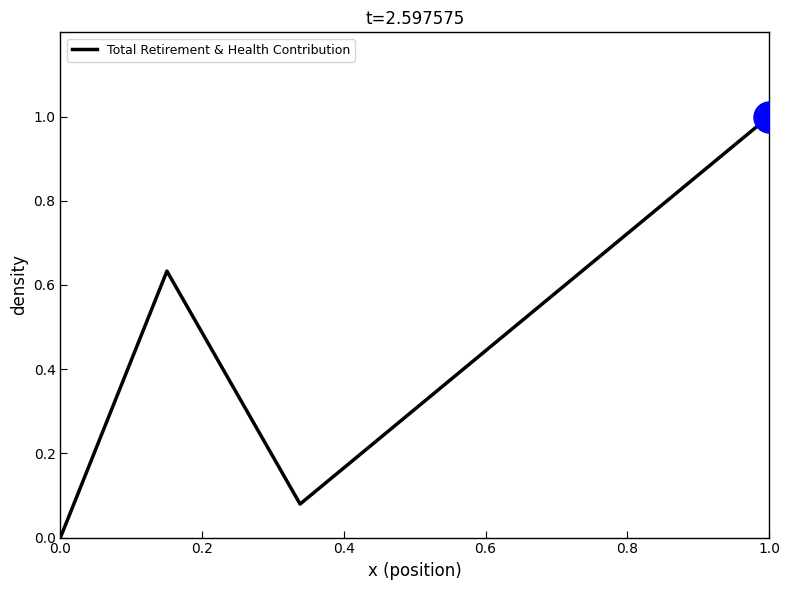

How many interior local valleys (lower than both neighbors) does the data have?

1